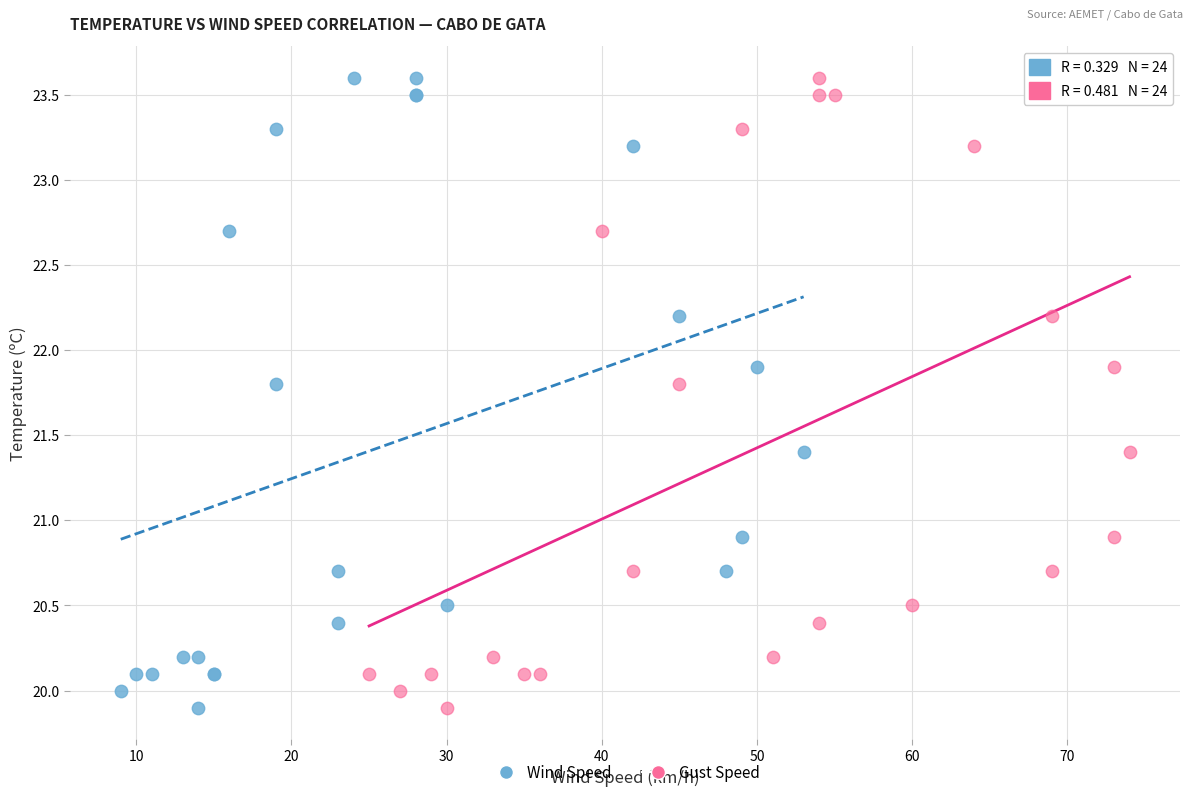

What are all the series names shown in the legend?

Wind Speed, Gust Speed